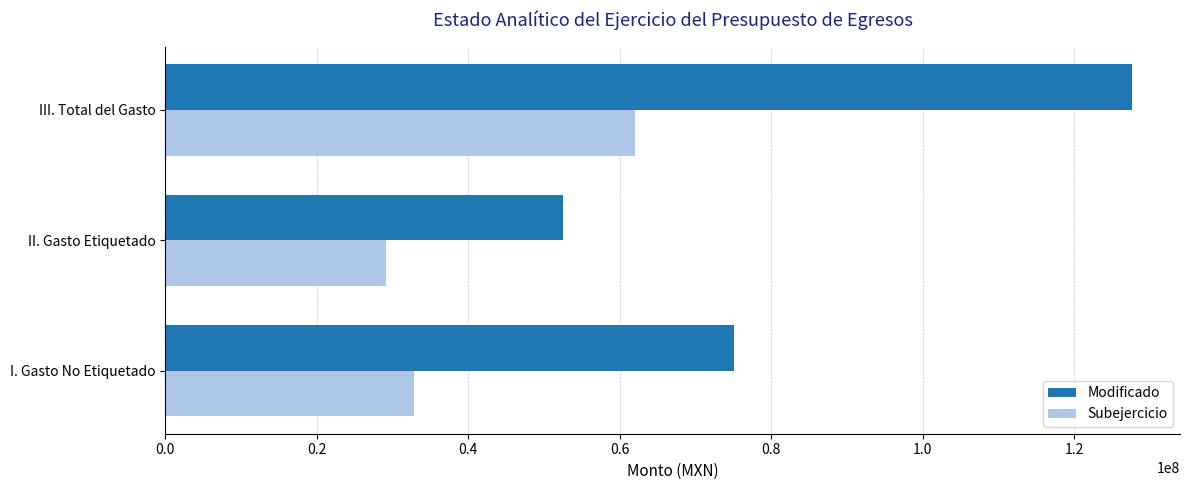

How many series are shown in this chart?

2